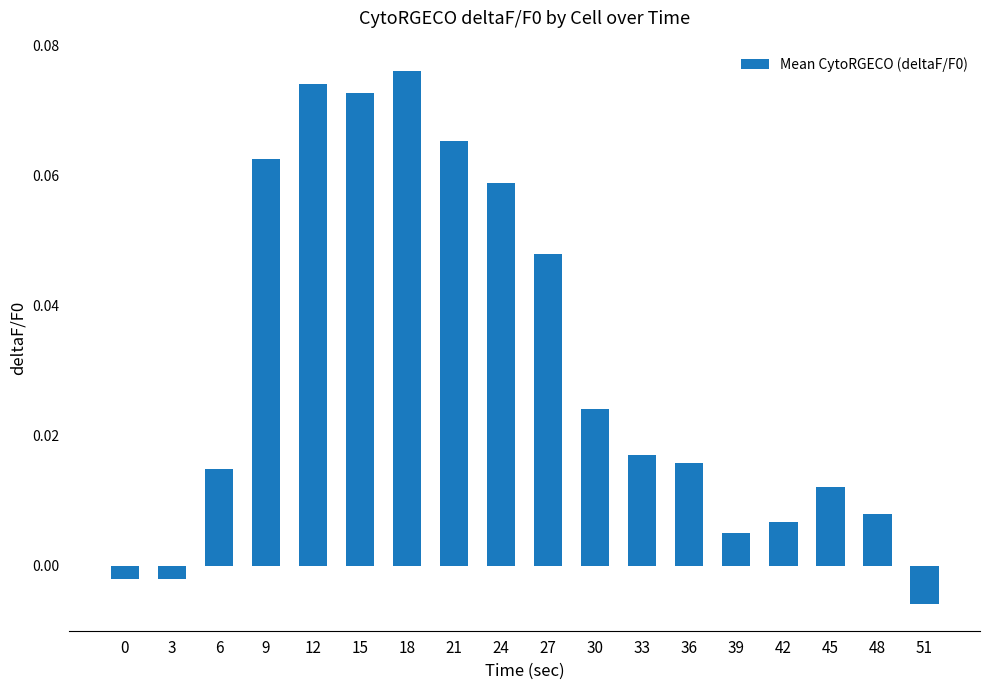

Between 12 and 18, which is larger?

18